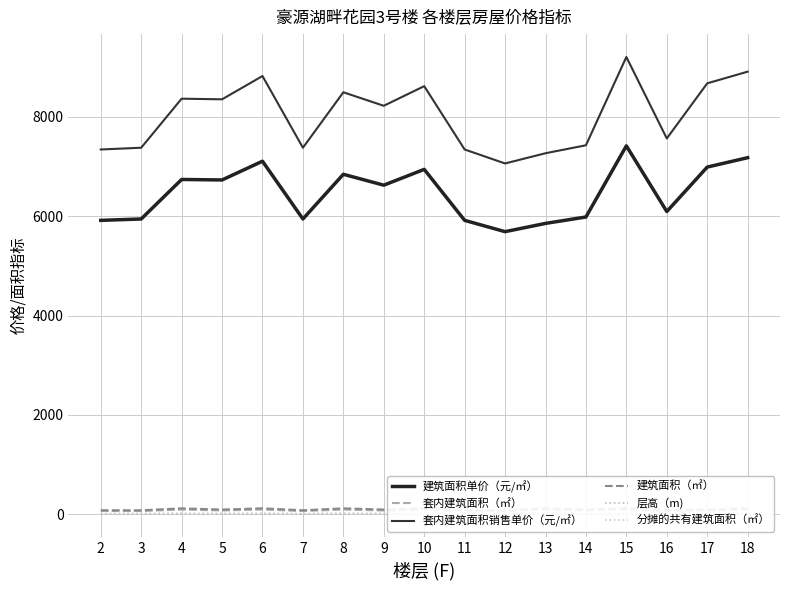

What is the value of the 套内建筑面积销售单价（元/㎡） point at the 16th from the left?

8670.8